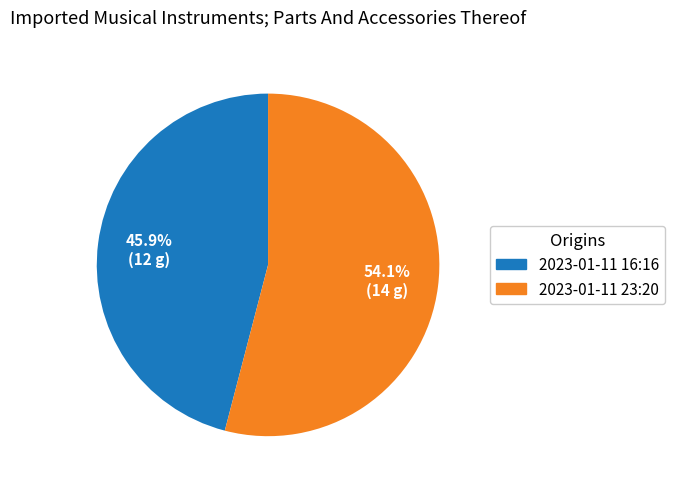

What percentage do 2023-01-11 16:16 and 2023-01-11 23:20 together represent?

100.0%